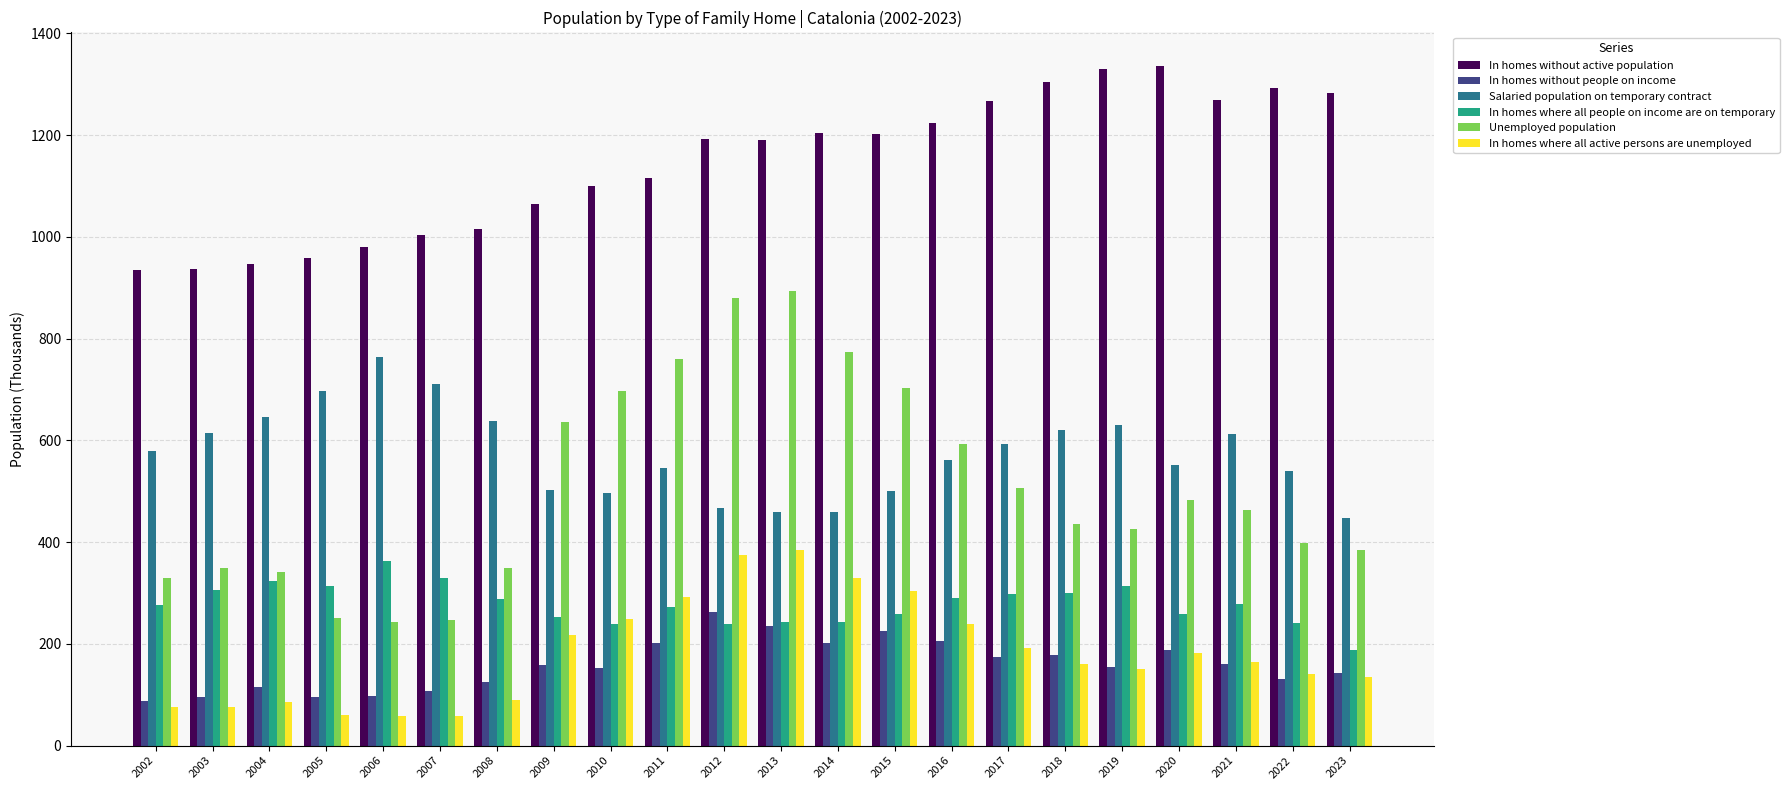

How many series are shown in this chart?

6